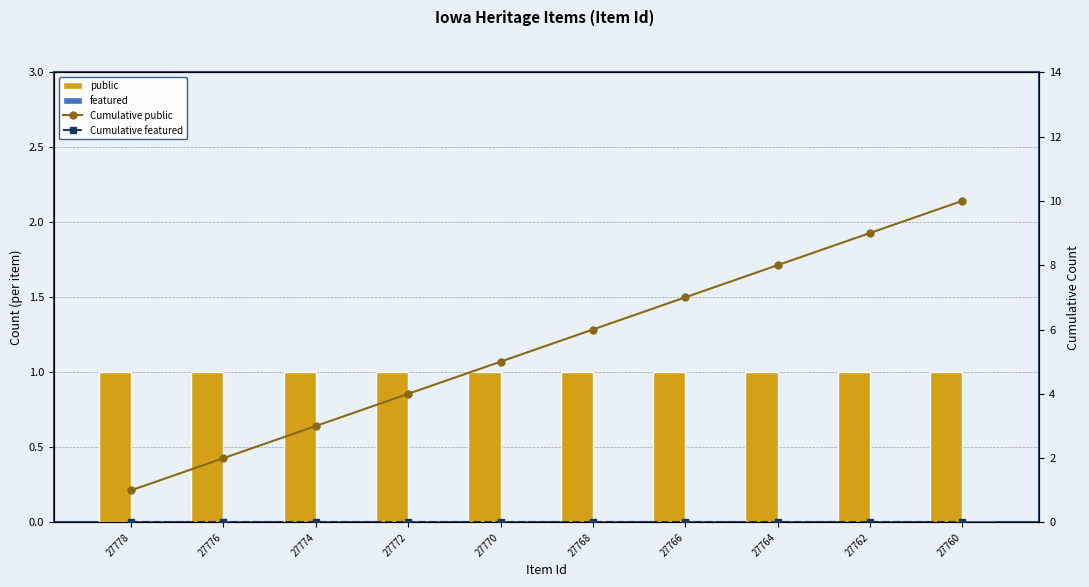

What is the minimum value for Cumulative public?

1